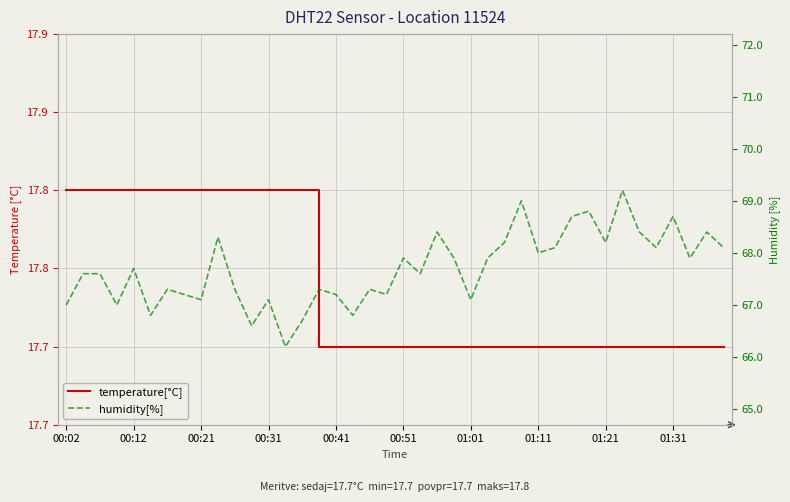

Between 19 and 22, which is larger?

19